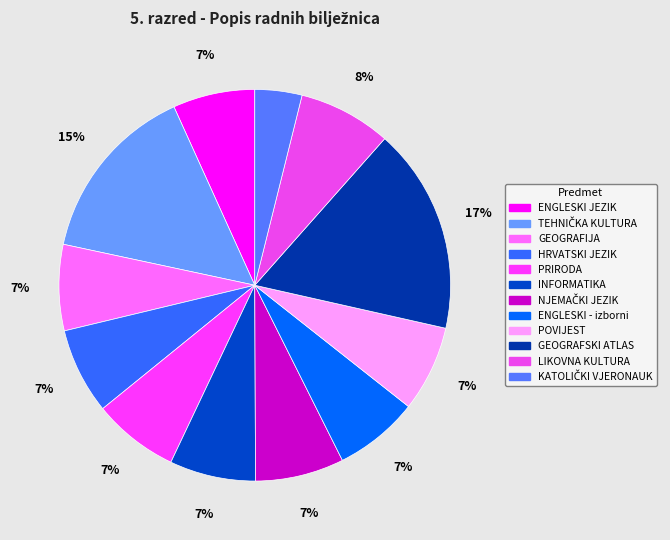

How much of the chart is everything except HRVATSKI JEZIK?

92.9%